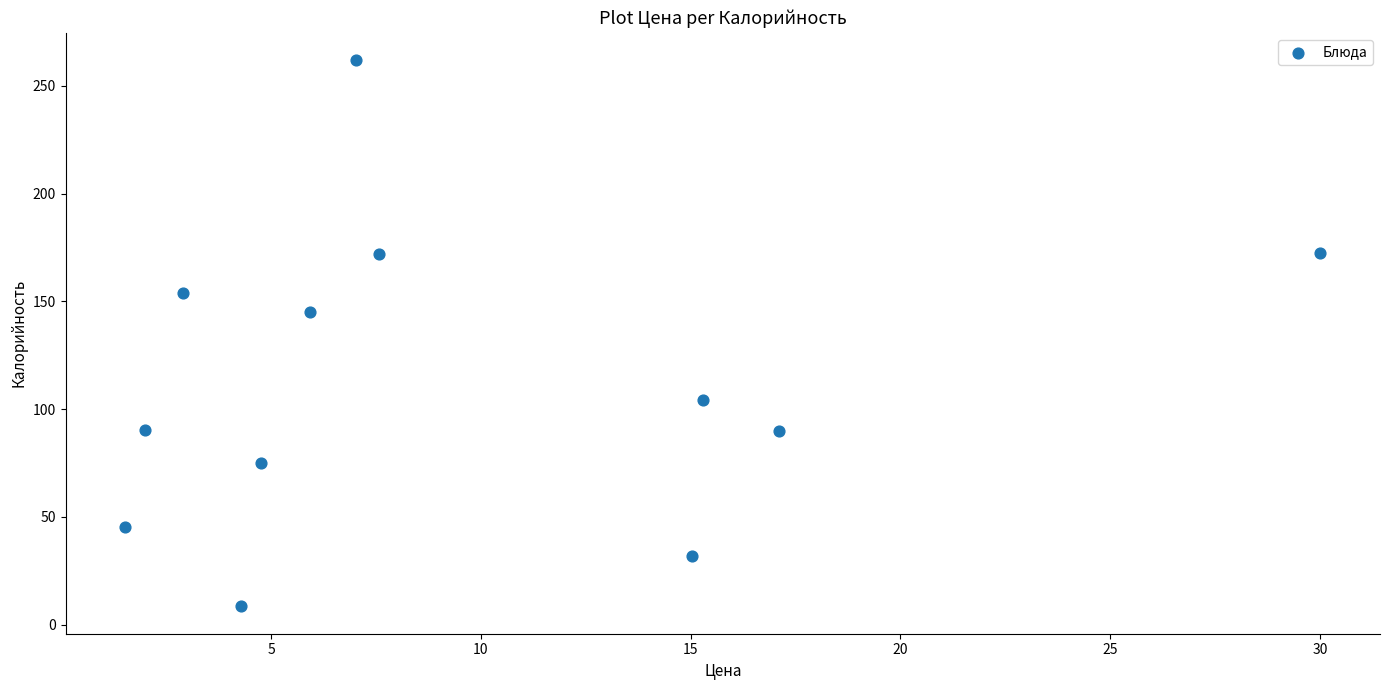

What Y value in the scatter plot is closest to 135?

144.9